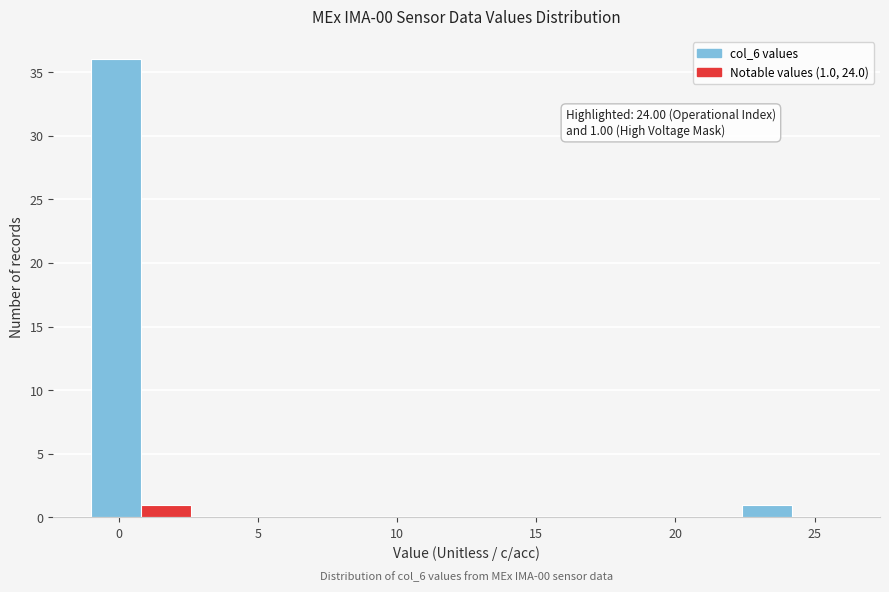

Read against the x-axis, roughly where is the centre of the tallest bar?

0.0